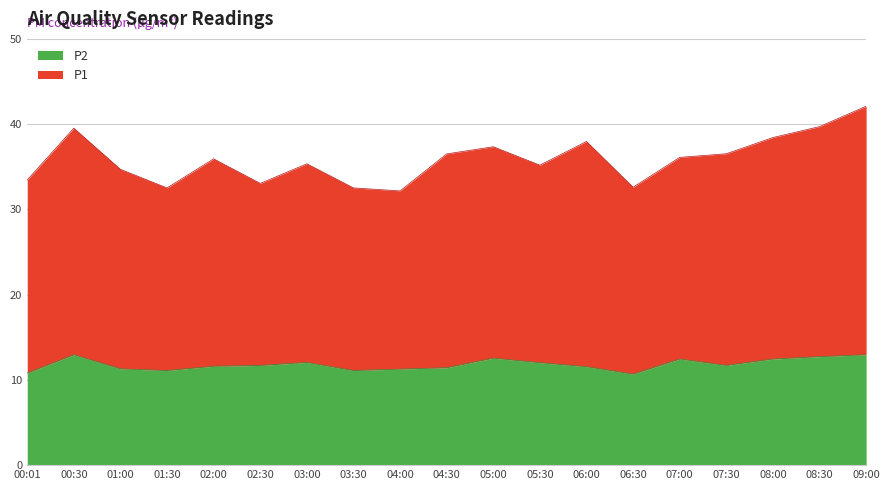

What is the lowest value of the P2 series?

10.7